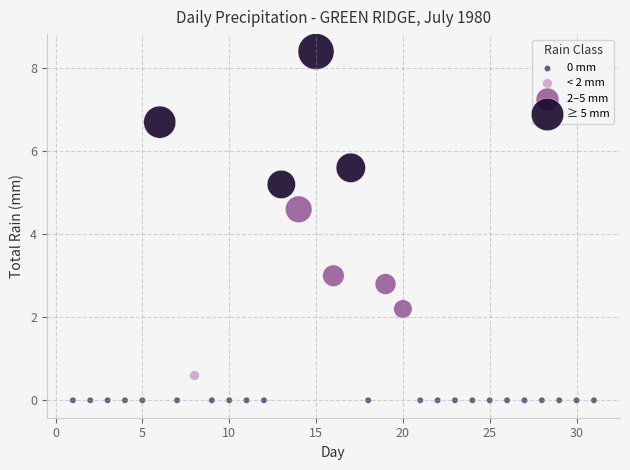

Which series contains the lowest Y value?

0 mm